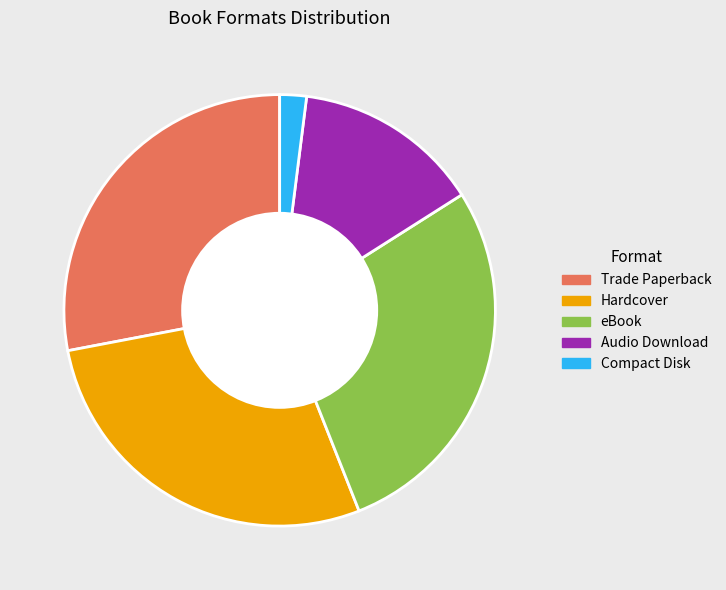

Count the number of slices in the pie.

5